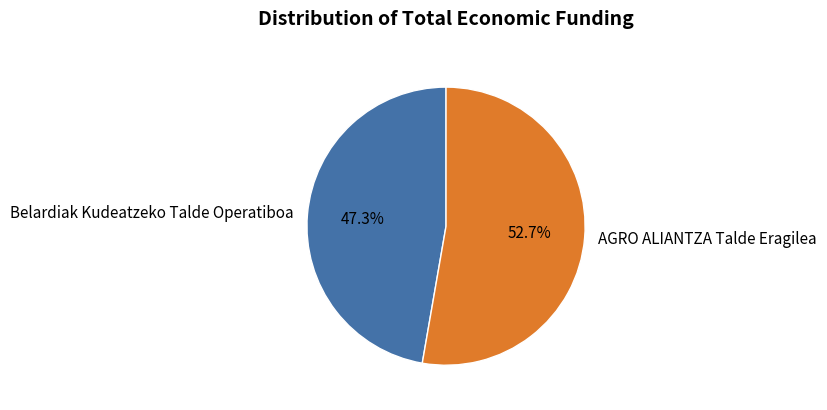

Rank the categories by value from lowest to highest.

Belardiak Kudeatzeko Talde Operatiboa, AGRO ALIANTZA Talde Eragilea